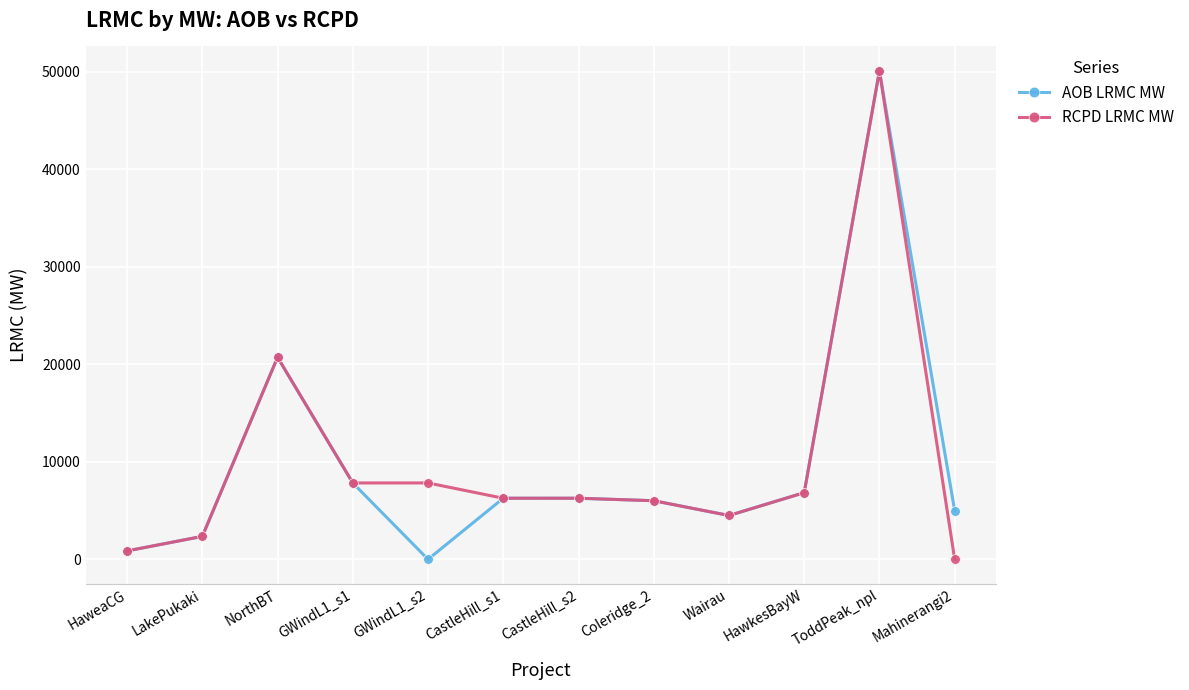

Is it true that RCPD LRMC MW equals 2608.1 at Wairau?

False